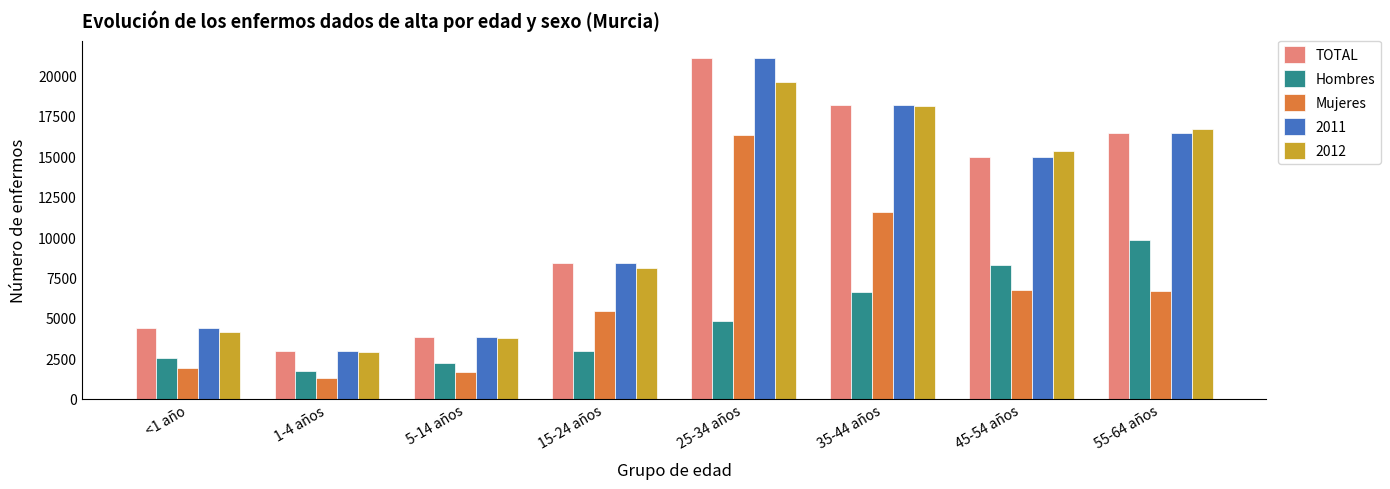

What is the difference between the second highest and minimum values in the Mujeres series?

10294